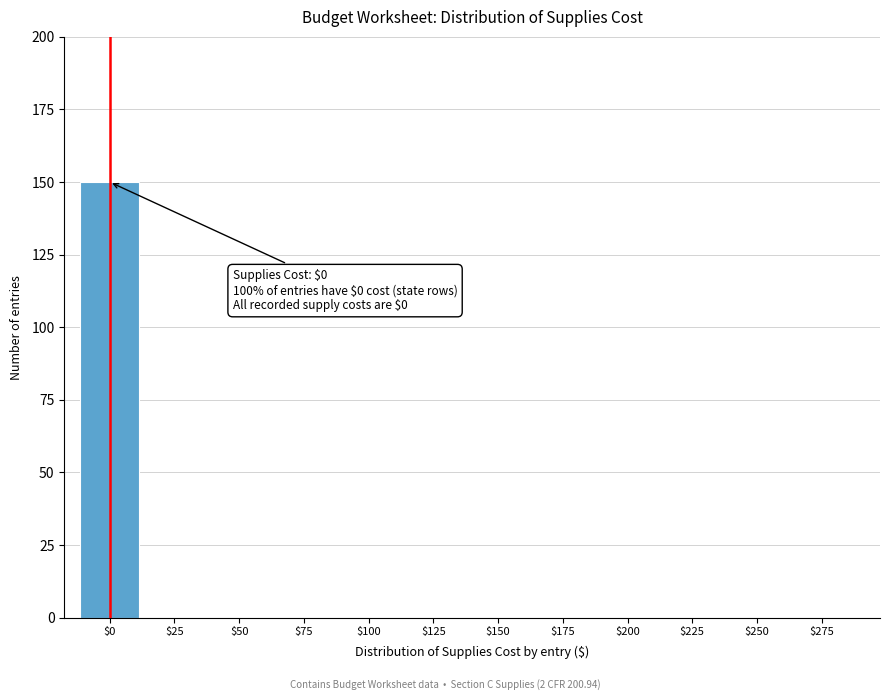

What is the sum of all values?

150